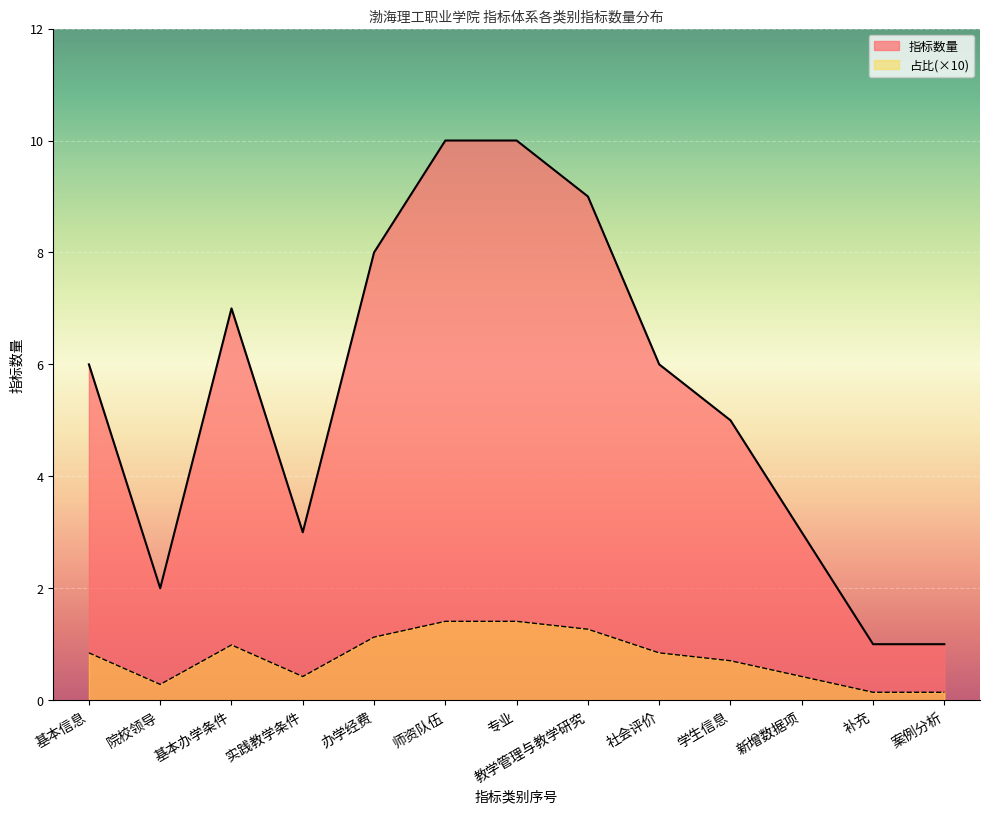

Rank the series by their maximum value, from lowest to highest.

占比(×10), 指标数量